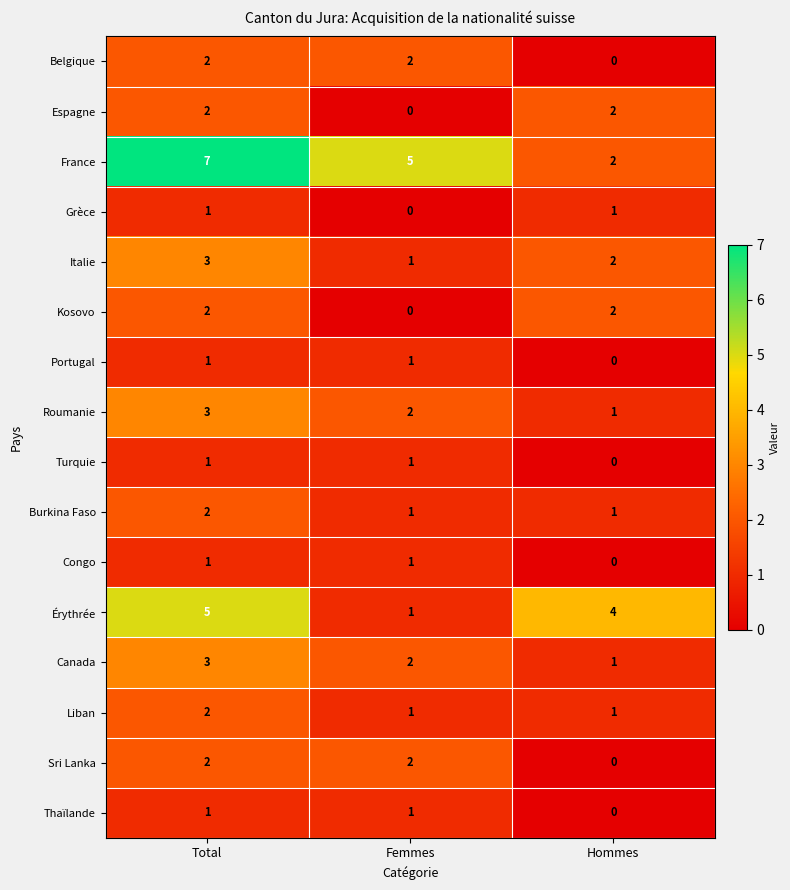

What is the total value across all series at Hommes?

17